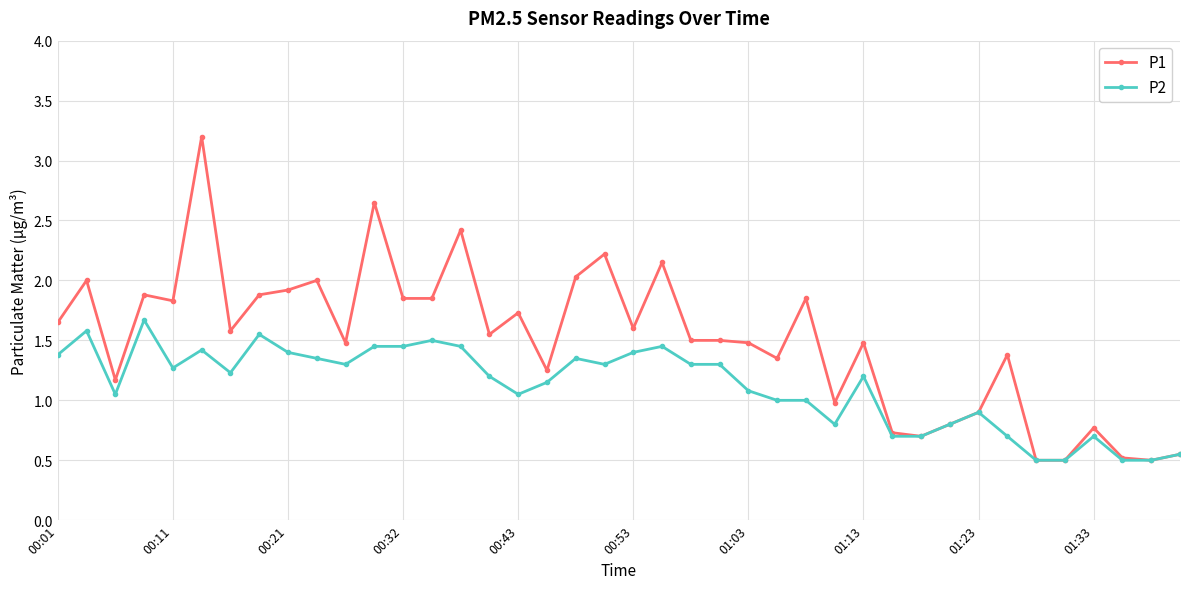

How many lines are shown in the chart?

2